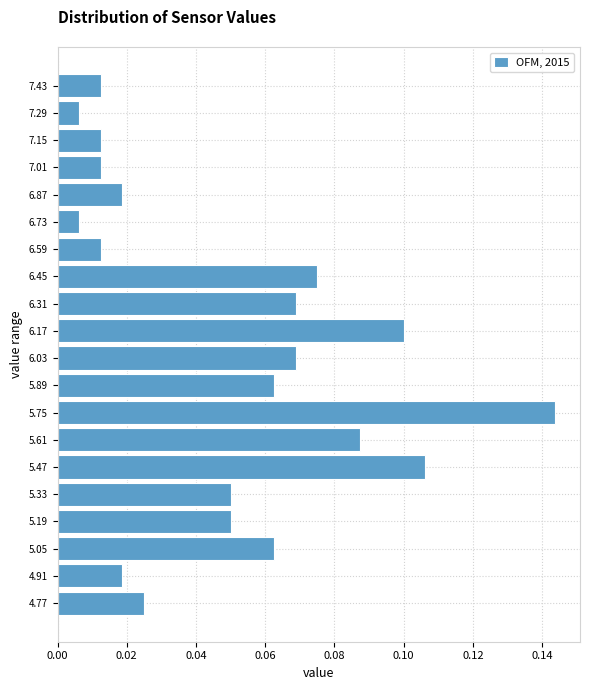

Which range on the y-axis has the longest bar?

5.68 to 5.82